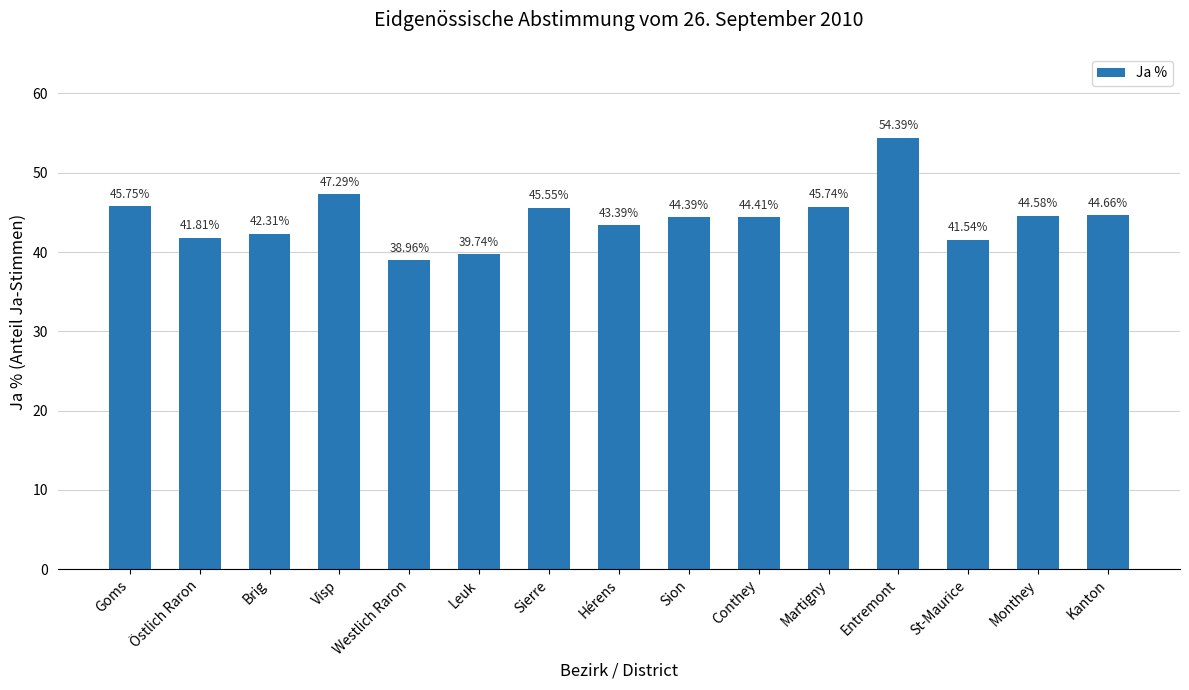

Rank the categories by value from lowest to highest.

Westlich Raron, Leuk, St-Maurice, Östlich Raron, Brig, Hérens, Sion, Conthey, Monthey, Kanton, Sierre, Martigny, Goms, Visp, Entremont